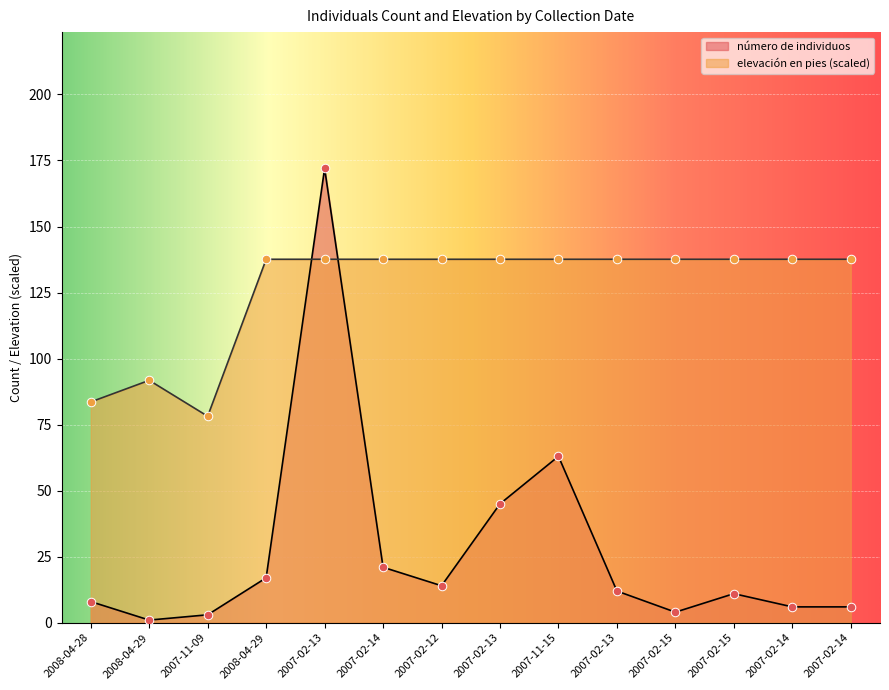

Is the value of número de individuos at 2007-11-15 greater than the value of elevación en pies at 2007-02-13?

No